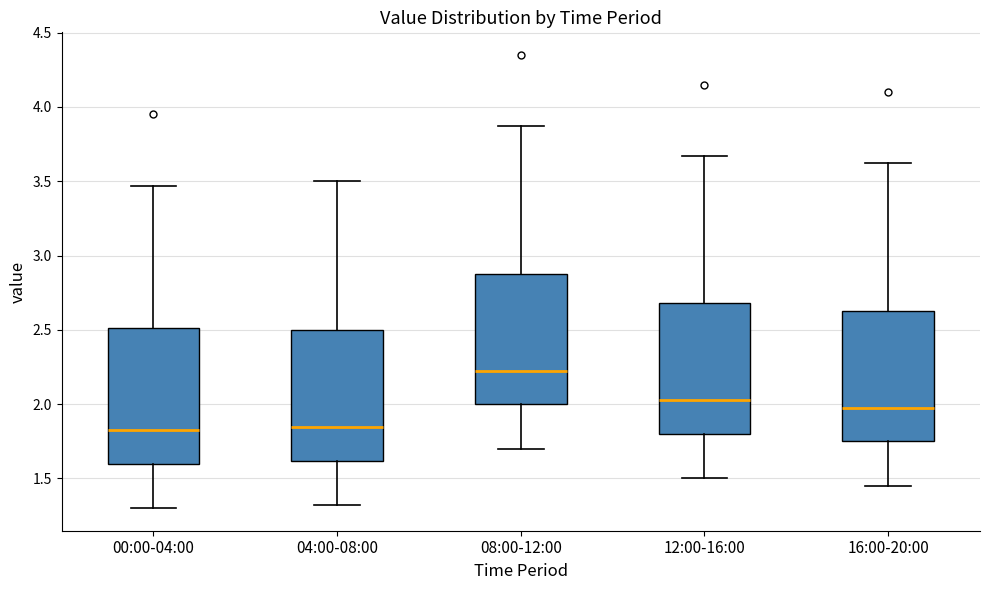

Where does the upper whisker of the box for 00:00-04:00 end on the y-axis? The values are not printed on the chart, so give them approximately, as read against the axis.

3.45